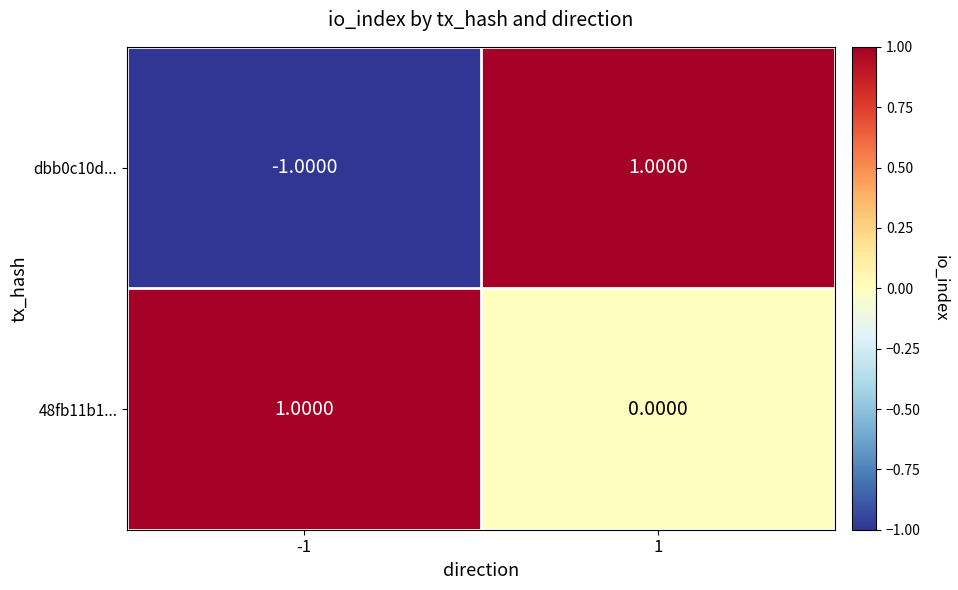

Which series has the widest spread of values?

dbb0c10d...